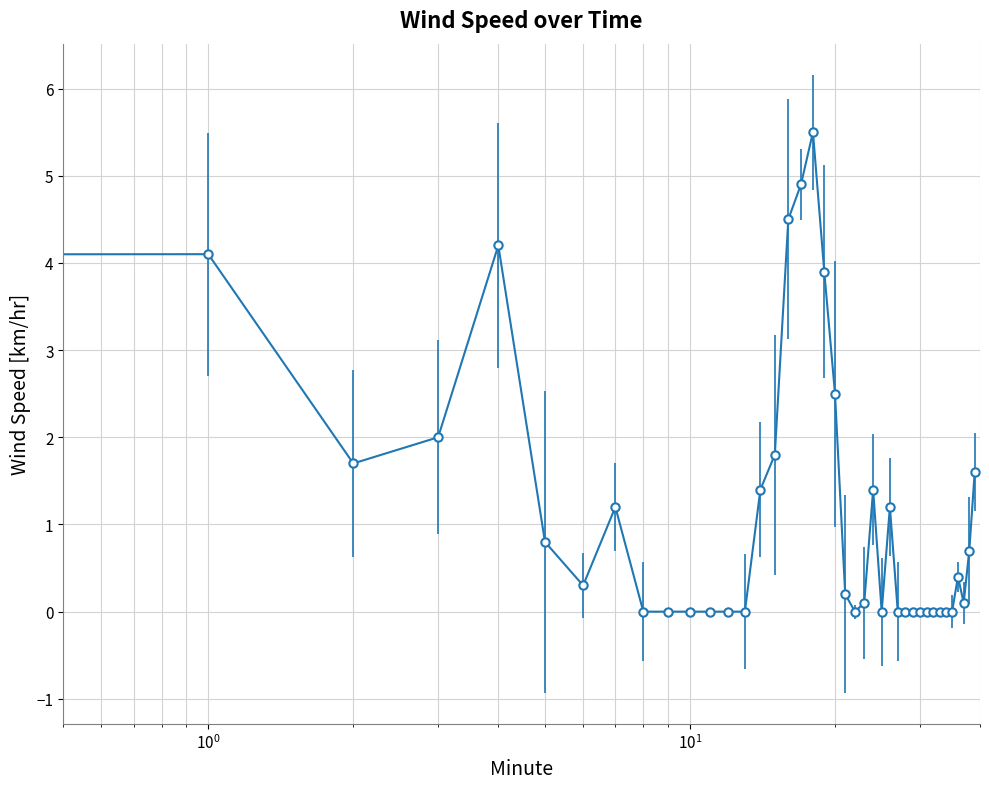

How many categories are shown in the chart?

40